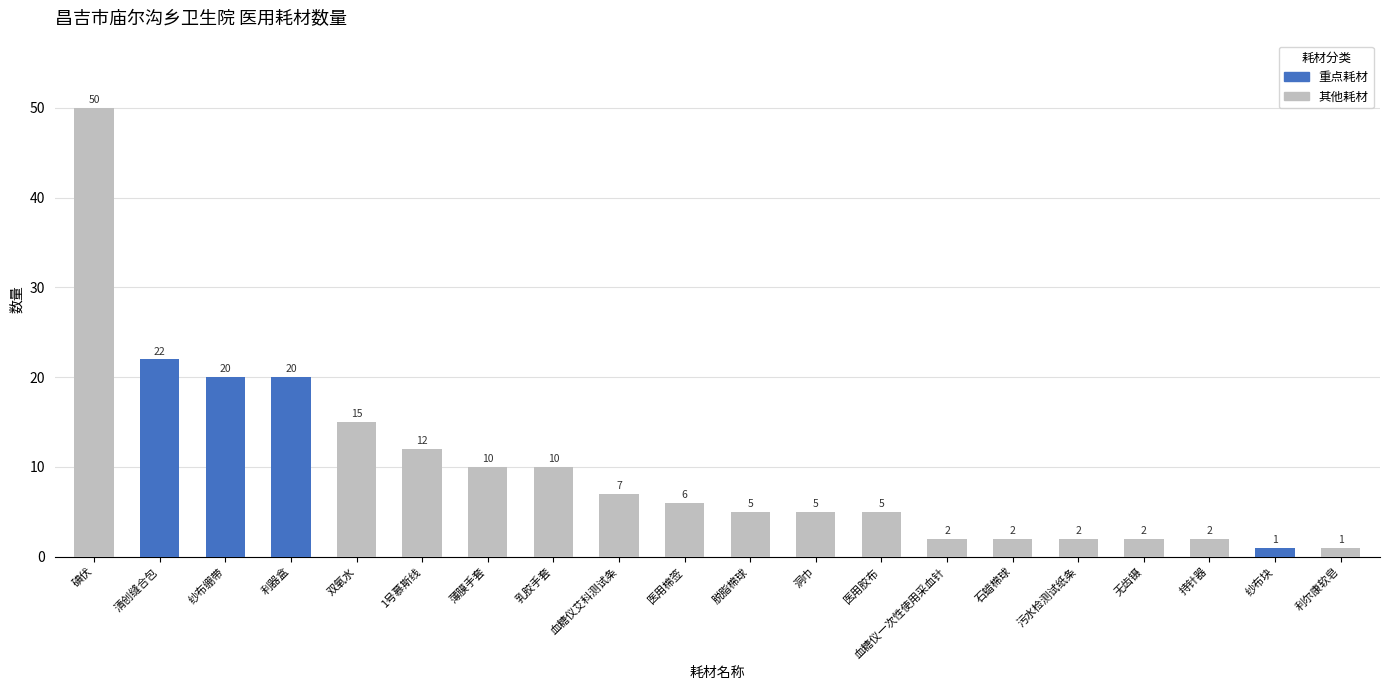

List the labels in order of value, largest first.

碘伏, 清创缝合包, 利器盒, 纱布绷带, 双氧水, 1号慕斯线, 薄膜手套, 乳胶手套, 血糖仪艾科测试条, 医用棉签, 医用胶布, 洞巾, 脱脂棉球, 石蜡棉球, 血糖仪一次性使用采血针, 污水检测试纸条, 持针器, 无齿镊, 利尔康软皂, 纱布块